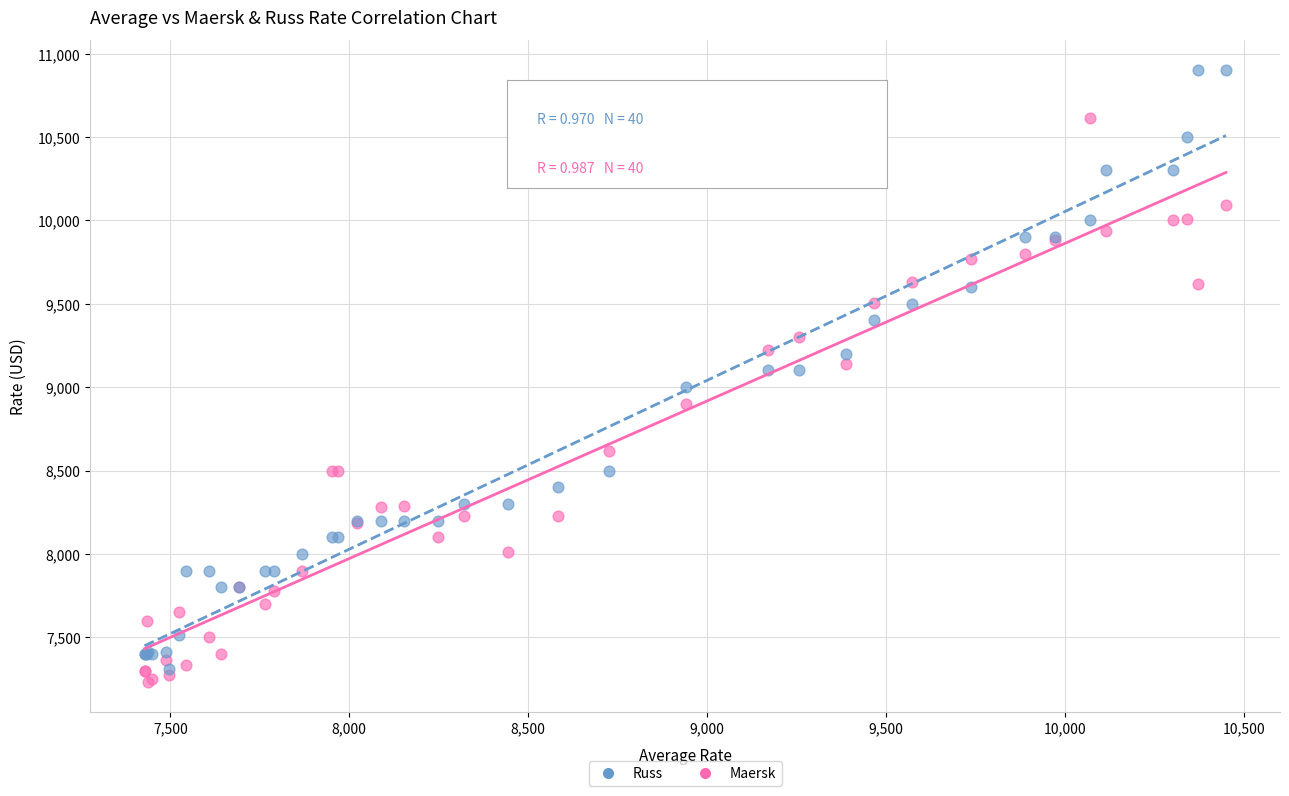

What are all the series names shown in the legend?

Russ, Maersk